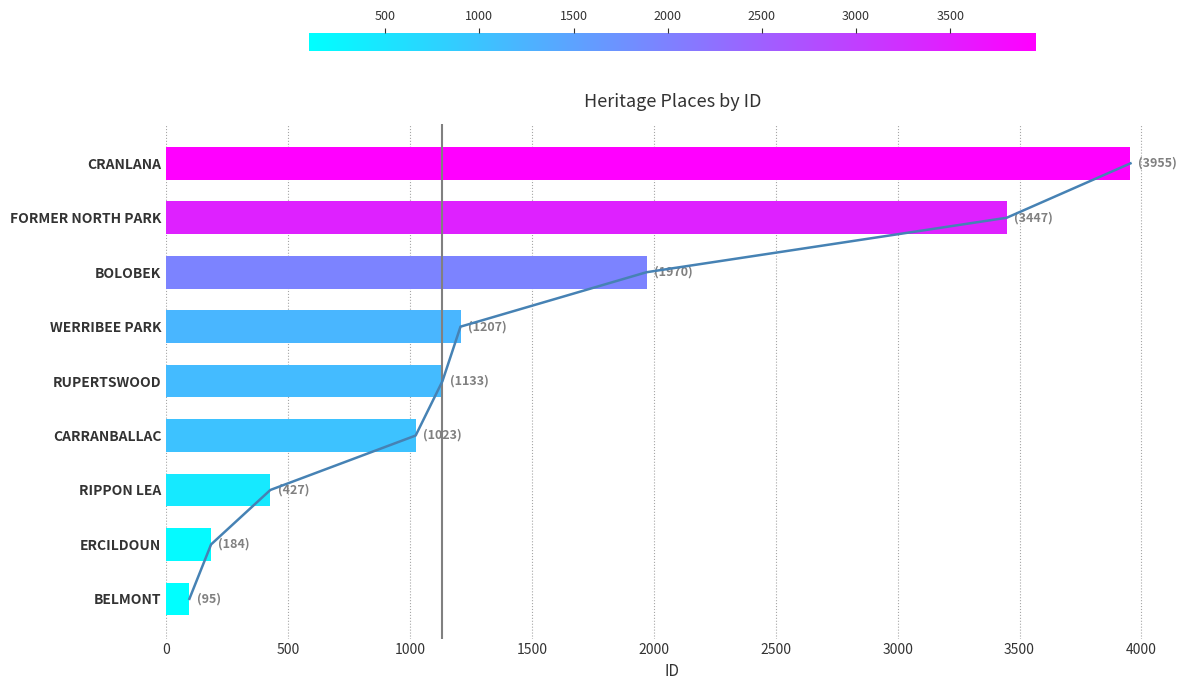

Are the bars horizontal?

Yes